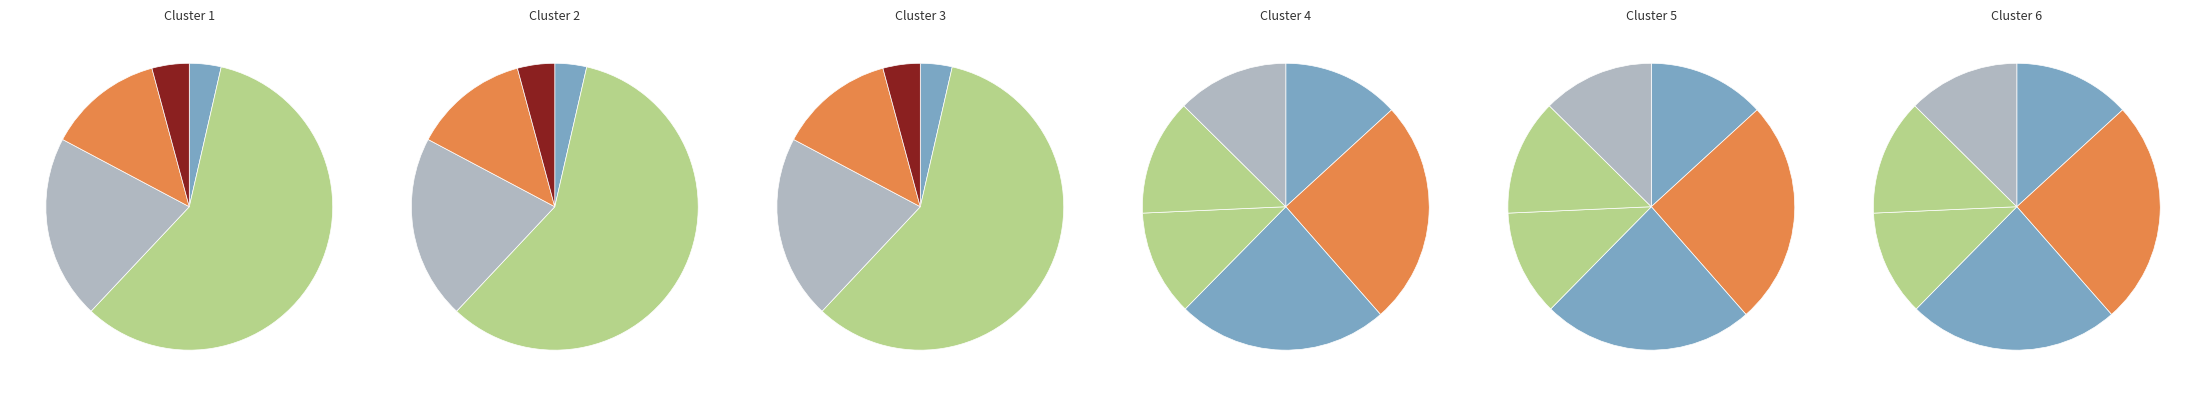

Which slice is the largest?

Сырники твороженные